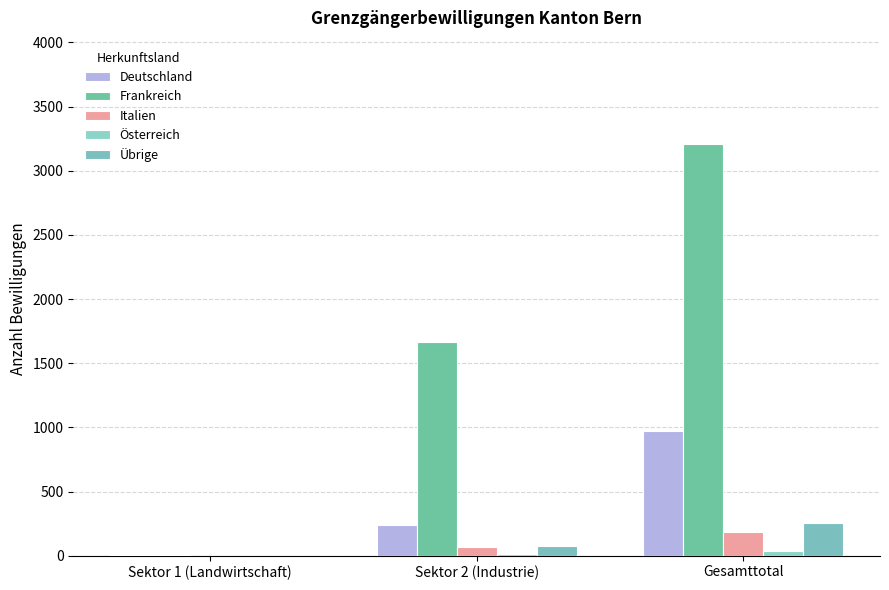

Which series has the largest total across all categories?

Frankreich